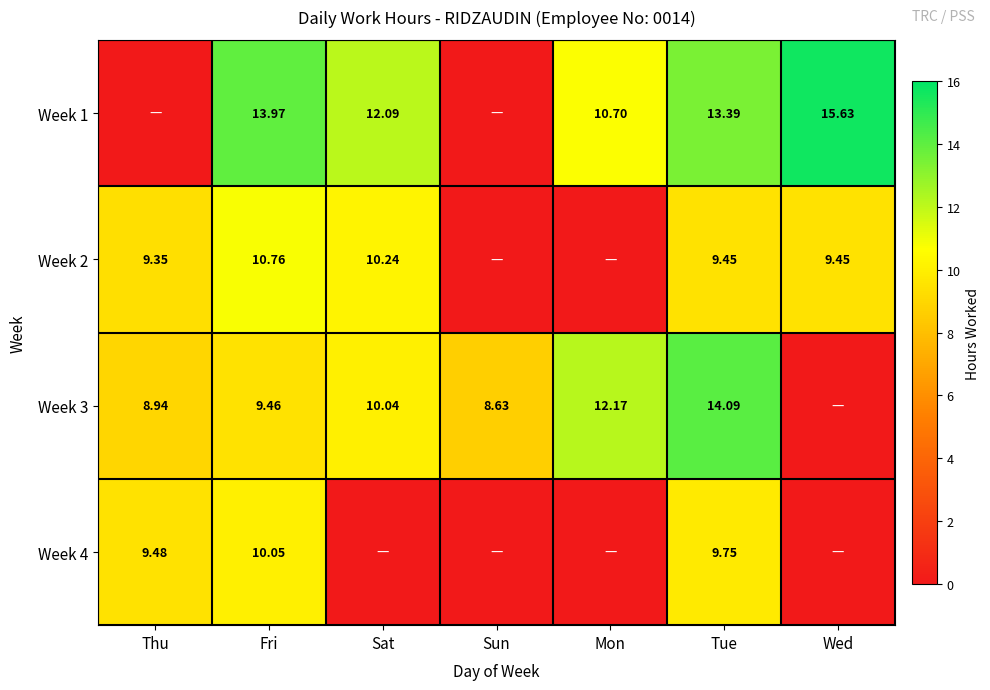

What is the average value of the Week 2 series?

7.0